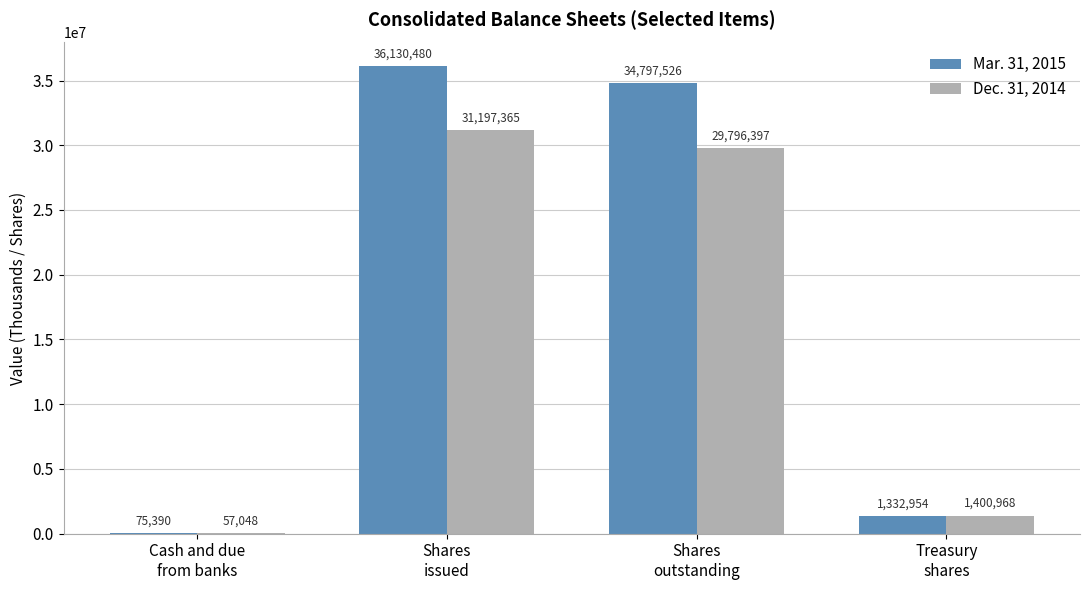

What is the highest value of the Mar. 31, 2015 series?

36130480